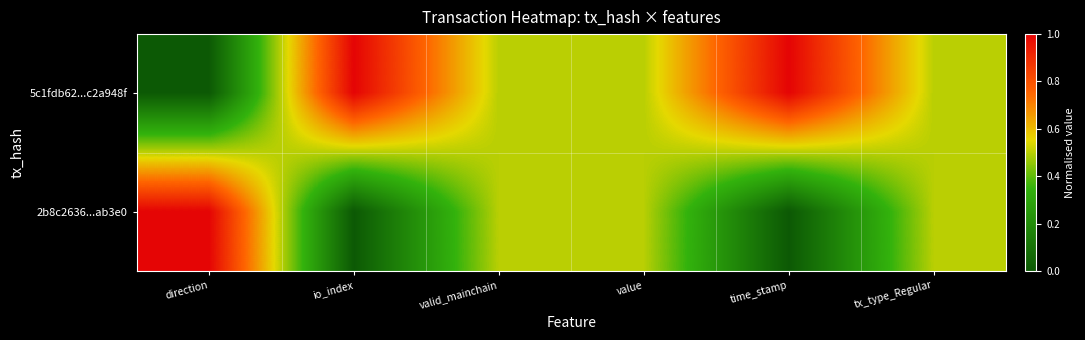

Reading left to right, extract all data points from this chart.

5c1fdb62...c2a948f: direction=0.0	io_index=1.0	valid_mainchain=0.5	value=0.5	time_stamp=1.0	tx_type_Regular=0.5
2b8c2636...ab3e0: direction=1.0	io_index=0.0	valid_mainchain=0.5	value=0.5	time_stamp=0.0	tx_type_Regular=0.5